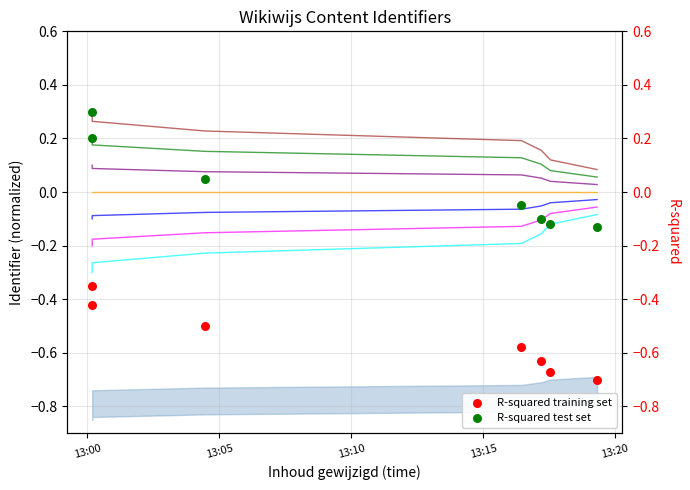

What is the change in value from 2017-06-16 13:16:27 to 2017-06-16 13:17:33?

+0.1